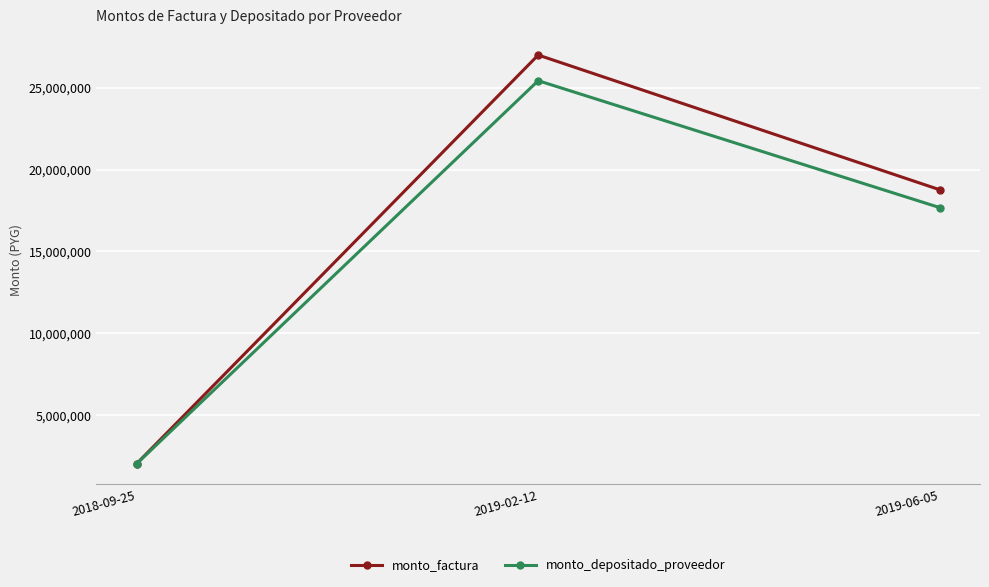

Which series changed the most between 2018-09-25 and 2019-02-12?

monto_factura